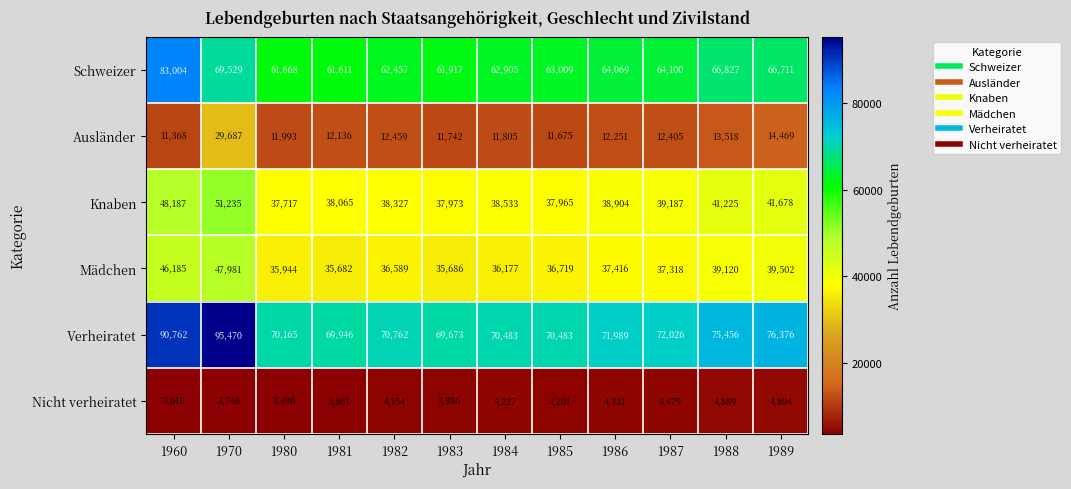

At which label is Knaben closest to 44476?

1989